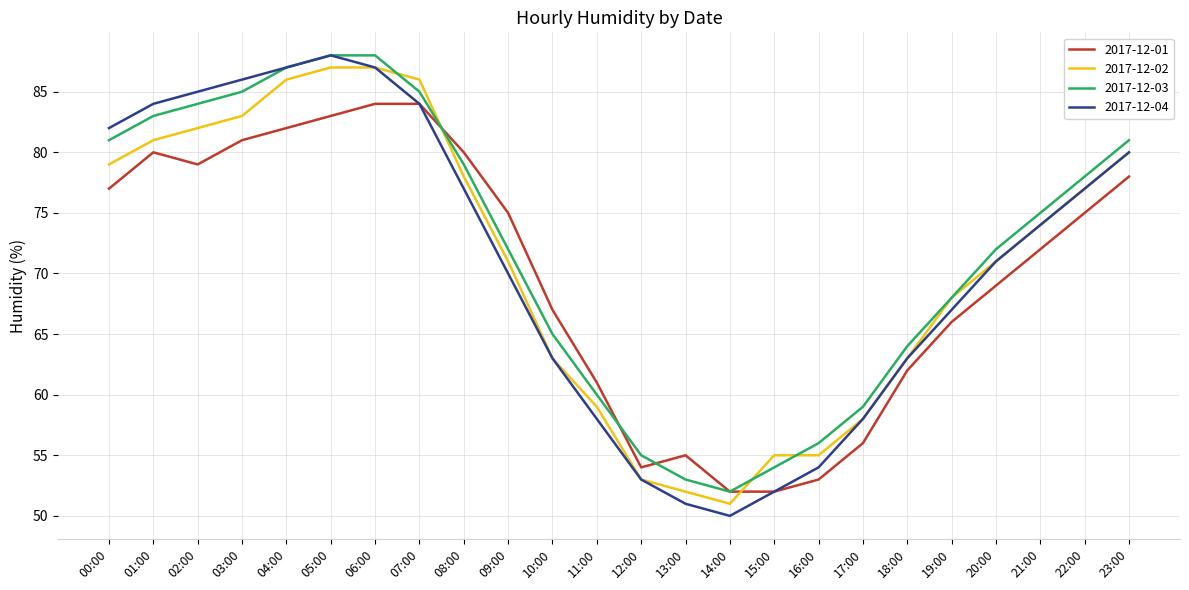

Reading left to right, transcribe all the data shown in this chart.

2017-12-01: 00:00=77	01:00=80	02:00=79	03:00=81	04:00=82	05:00=83	06:00=84	07:00=84	08:00=80	09:00=75	10:00=67	11:00=61	12:00=54	13:00=55	14:00=52	15:00=52	16:00=53	17:00=56	18:00=62	19:00=66	20:00=69	21:00=72	22:00=75	23:00=78
2017-12-02: 00:00=79	01:00=81	02:00=82	03:00=83	04:00=86	05:00=87	06:00=87	07:00=86	08:00=78	09:00=71	10:00=63	11:00=59	12:00=53	13:00=52	14:00=51	15:00=55	16:00=55	17:00=58	18:00=63	19:00=68	20:00=71	21:00=74	22:00=77	23:00=80
2017-12-03: 00:00=81	01:00=83	02:00=84	03:00=85	04:00=87	05:00=88	06:00=88	07:00=85	08:00=79	09:00=72	10:00=65	11:00=60	12:00=55	13:00=53	14:00=52	15:00=54	16:00=56	17:00=59	18:00=64	19:00=68	20:00=72	21:00=75	22:00=78	23:00=81
2017-12-04: 00:00=82	01:00=84	02:00=85	03:00=86	04:00=87	05:00=88	06:00=87	07:00=84	08:00=77	09:00=70	10:00=63	11:00=58	12:00=53	13:00=51	14:00=50	15:00=52	16:00=54	17:00=58	18:00=63	19:00=67	20:00=71	21:00=74	22:00=77	23:00=80